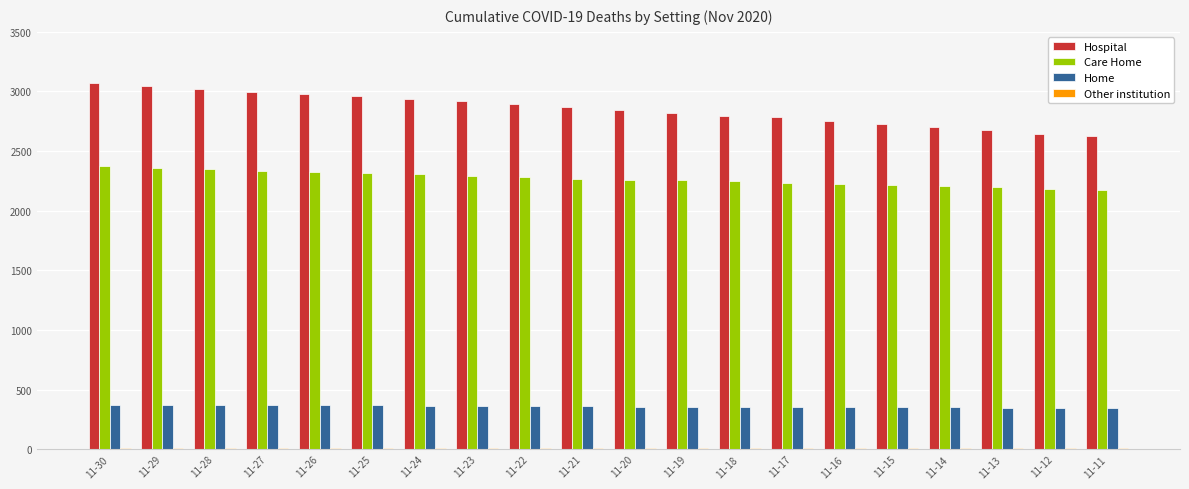

Which series has the largest total across all categories?

Hospital